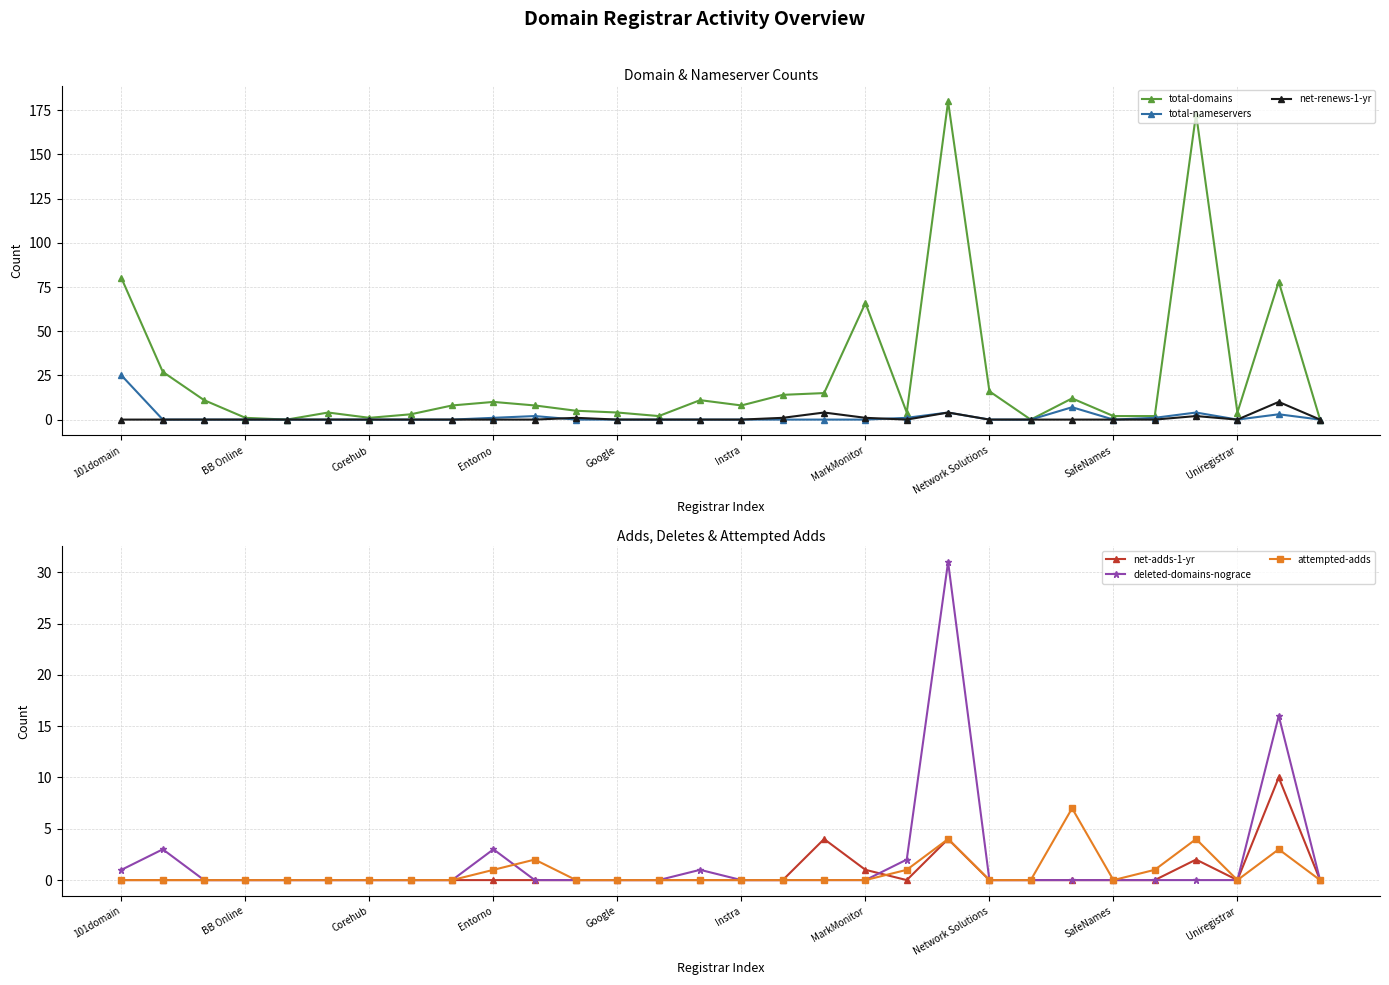

The value of net-adds-1-yr at Google is 0. True or false?

True